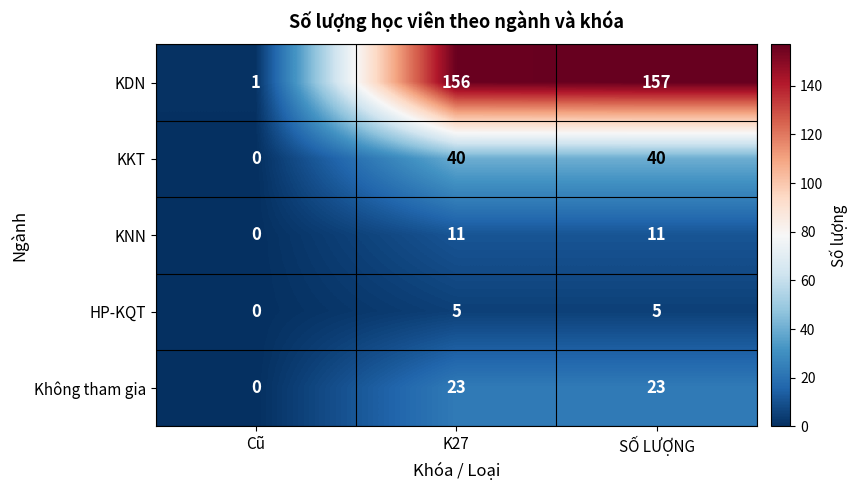

Which series has the widest spread of values?

KDN